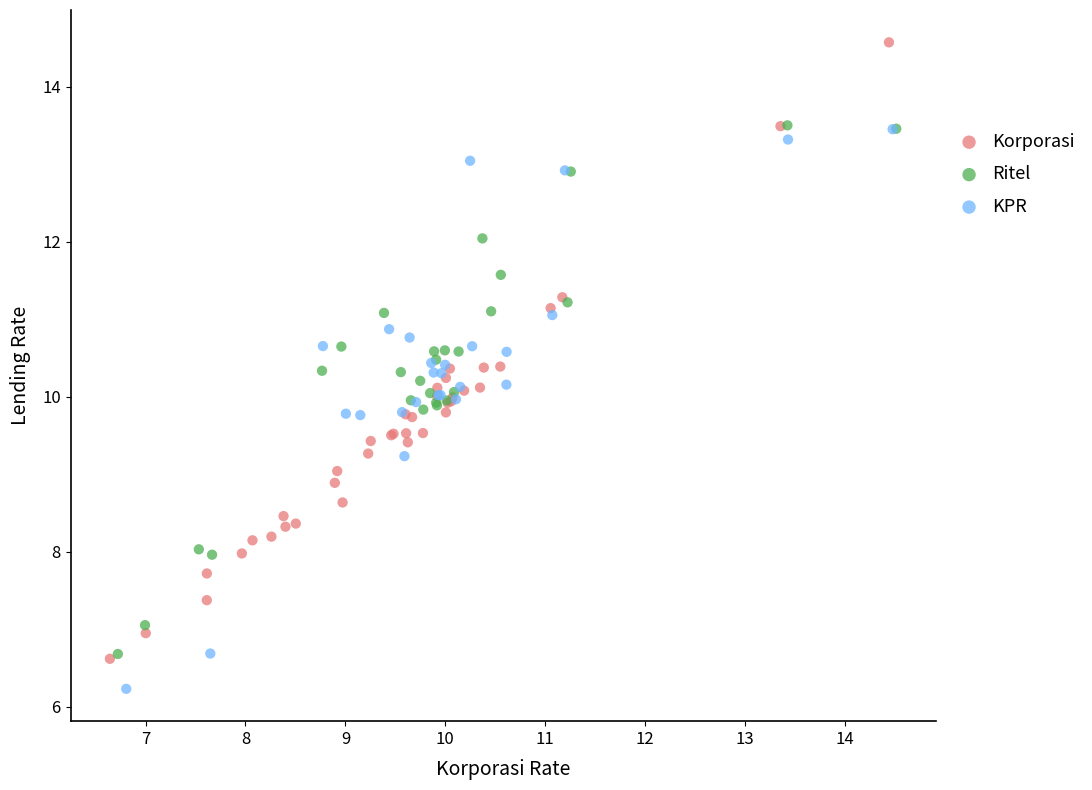

Which series contains the lowest Y value?

KPR